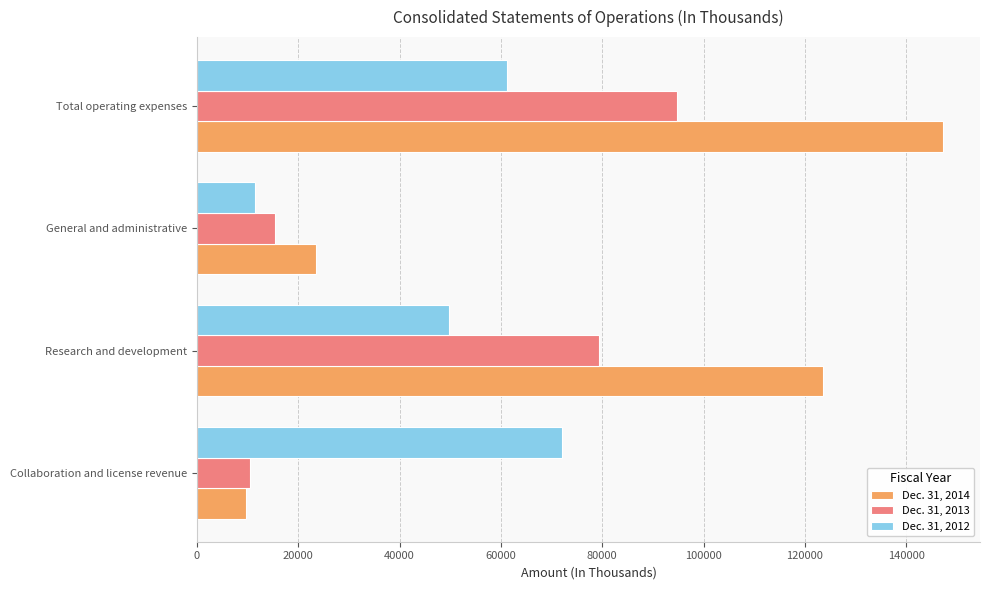

Rank the categories by Dec. 31, 2012 value from lowest to highest.

General and administrative, Research and development, Total operating expenses, Collaboration and license revenue